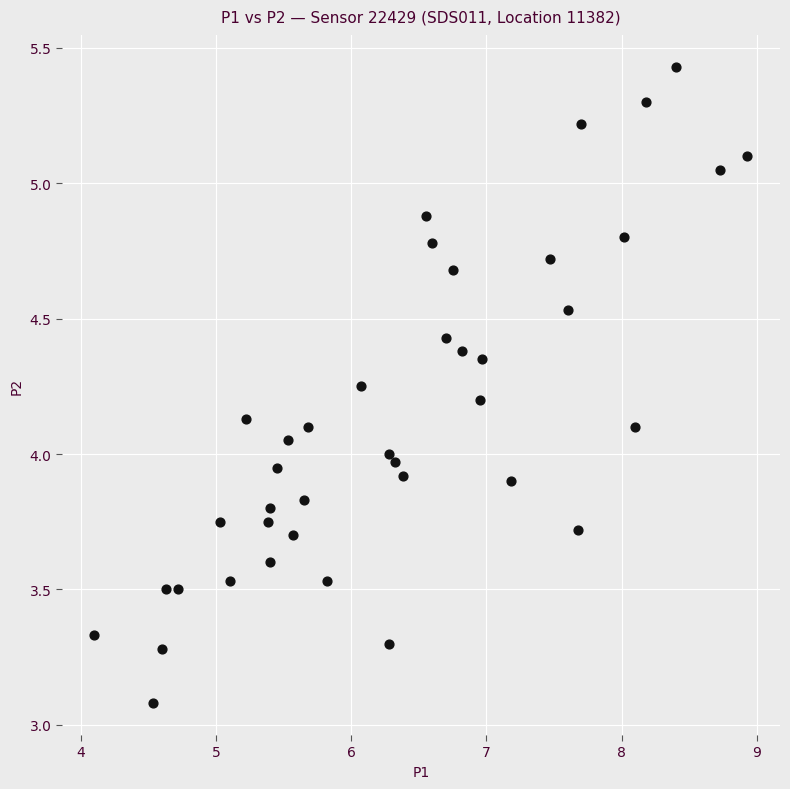

What is the range of X values (max minus min)?

4.8